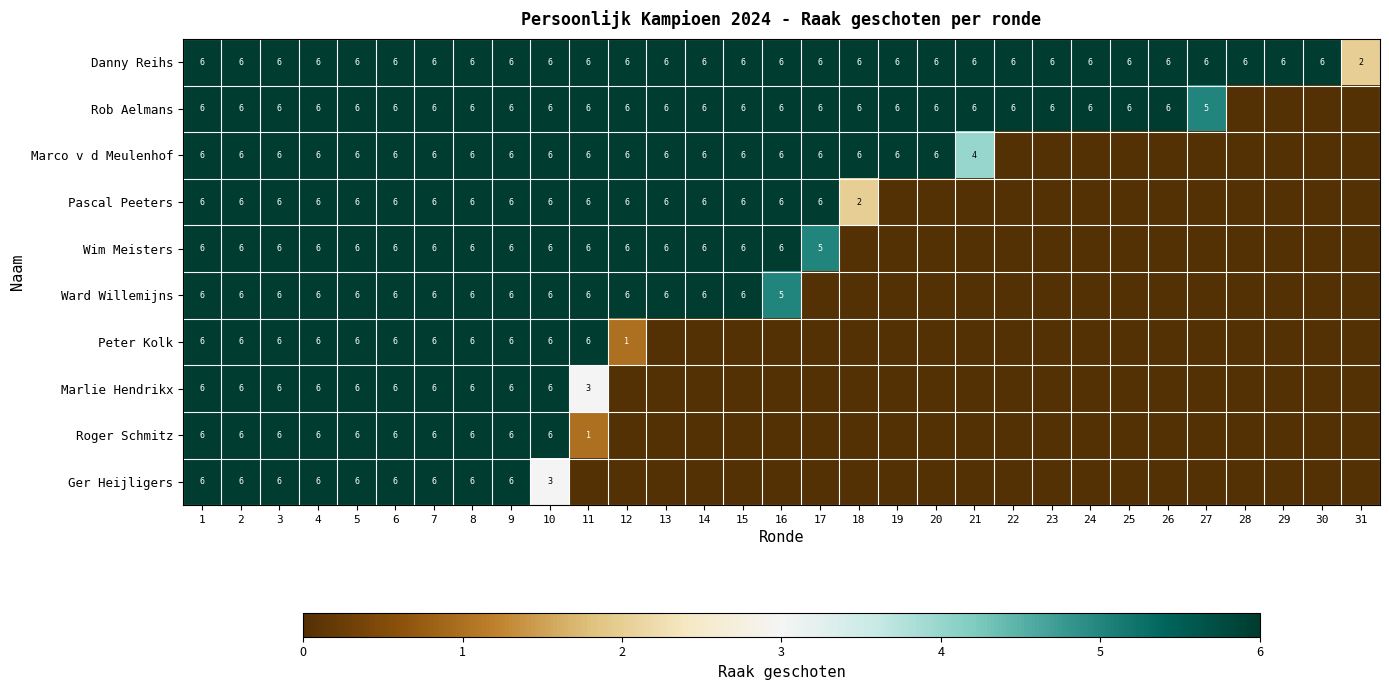

At which category is the sum across all series the highest?

1